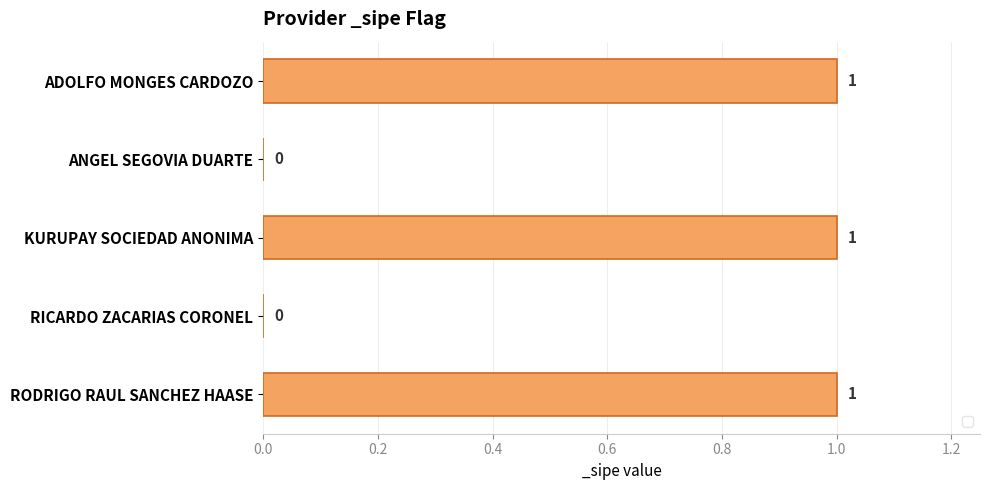

Is it true that the value at RODRIGO RAUL SANCHEZ HAASE is 1?

True